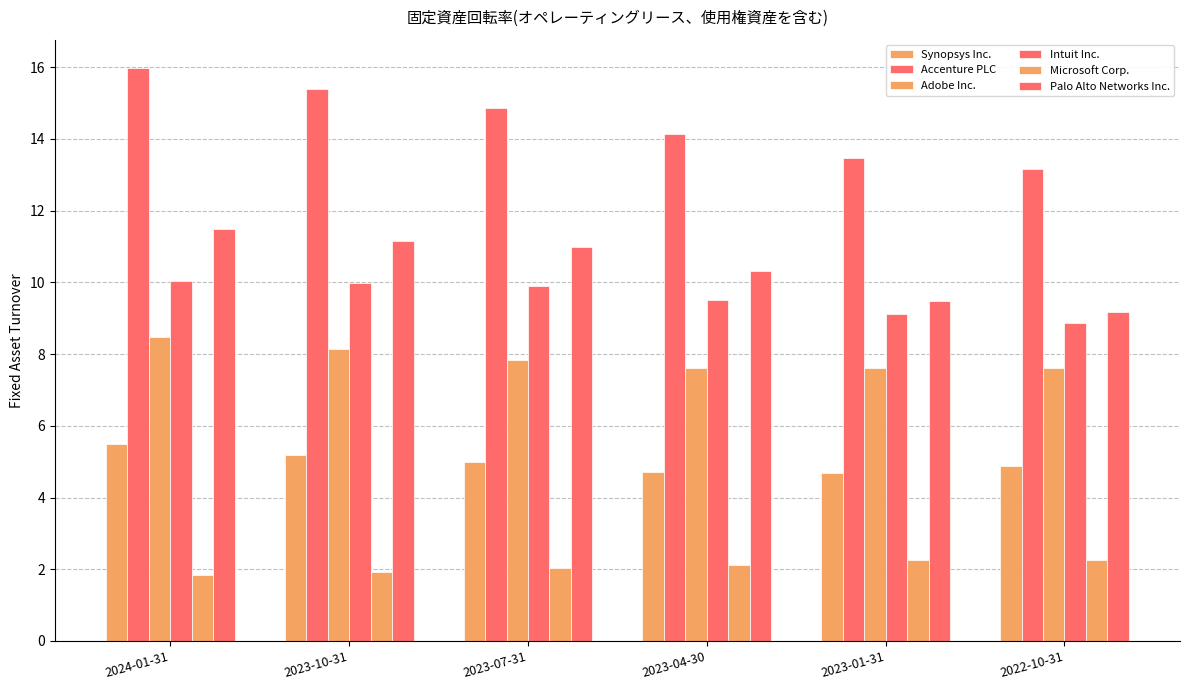

Reading left to right, list all the values displayed in this chart.

Synopsys Inc.: 2024-01-31=5.5	2023-10-31=5.2	2023-07-31=5.0	2023-04-30=4.7	2023-01-31=4.7	2022-10-31=4.9
Accenture PLC: 2024-01-31=16.0	2023-10-31=15.4	2023-07-31=14.8	2023-04-30=14.1	2023-01-31=13.5	2022-10-31=13.2
Adobe Inc.: 2024-01-31=8.5	2023-10-31=8.1	2023-07-31=7.8	2023-04-30=7.6	2023-01-31=7.6	2022-10-31=7.6
Intuit Inc.: 2024-01-31=10.0	2023-10-31=10.0	2023-07-31=9.9	2023-04-30=9.5	2023-01-31=9.1	2022-10-31=8.9
Microsoft Corp.: 2024-01-31=1.9	2023-10-31=1.9	2023-07-31=2.0	2023-04-30=2.1	2023-01-31=2.2	2022-10-31=2.3
Palo Alto Networks Inc.: 2024-01-31=11.5	2023-10-31=11.2	2023-07-31=11.0	2023-04-30=10.3	2023-01-31=9.5	2022-10-31=9.2